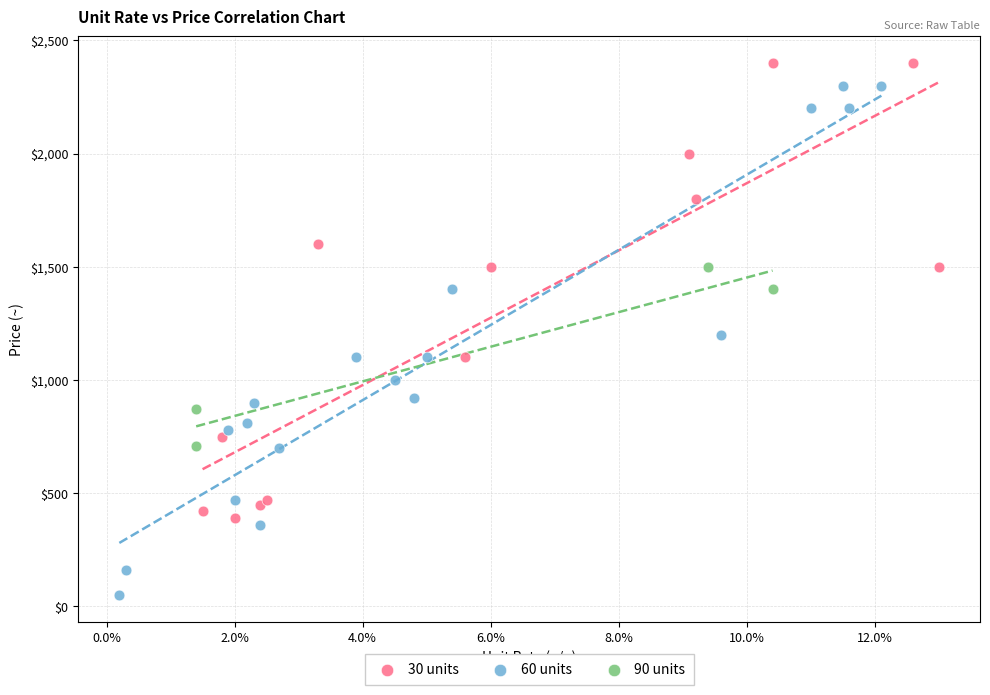

Which series reaches the maximum Y coordinate?

30 units